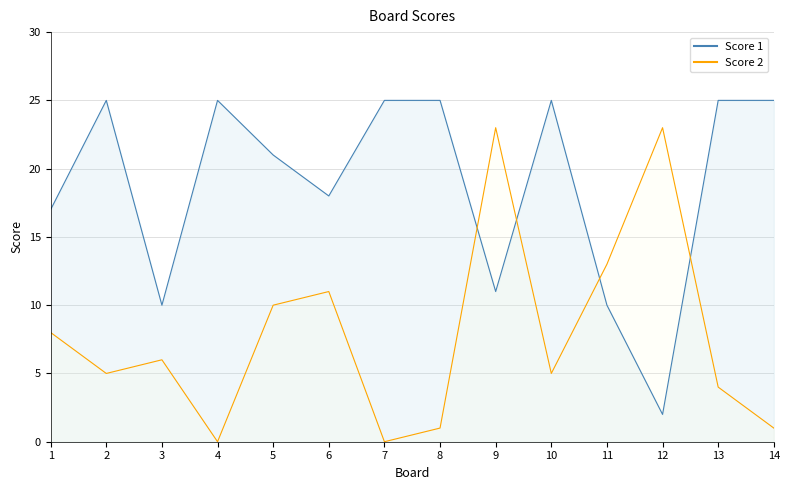

What is the value of the Score 1 point at the 2nd from the left?

25